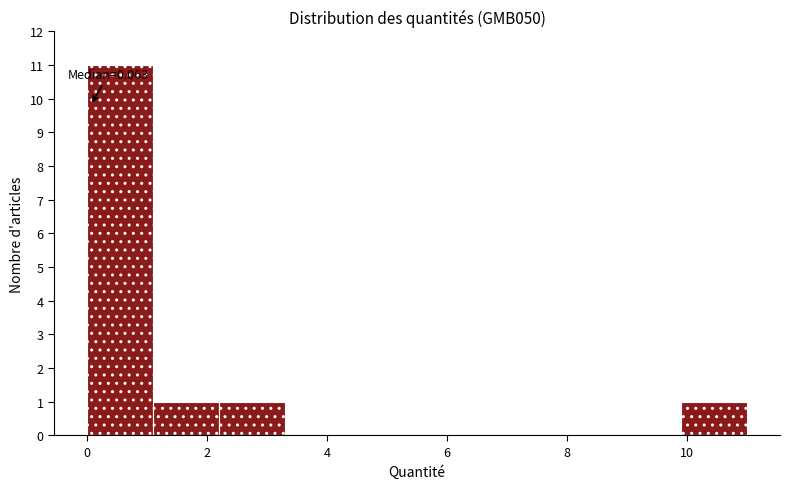

Over which range of the x-axis is the bar tallest?

0.0 to 1.2